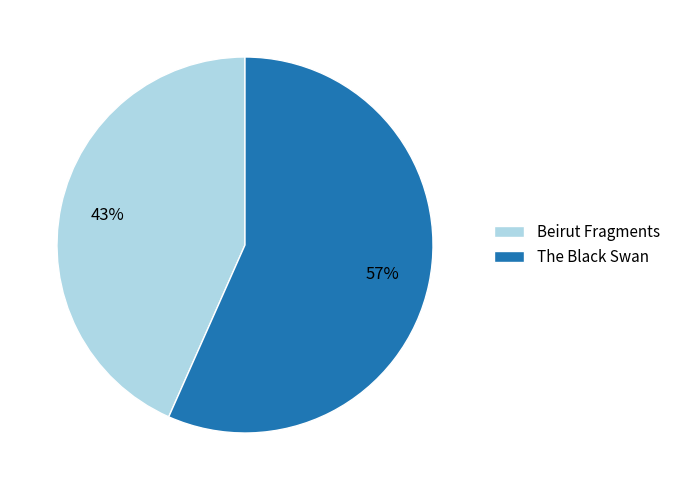

Do Beirut Fragments and The Black Swan together represent more than half of the pie?

Yes